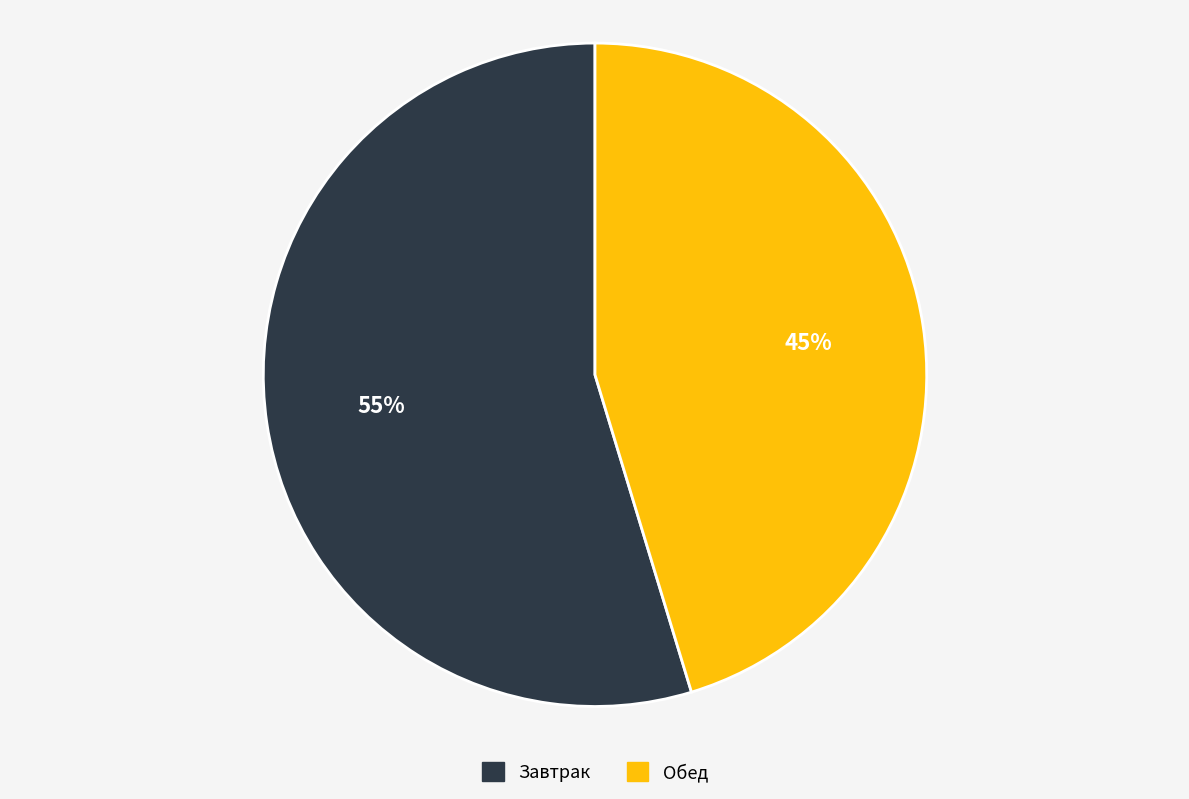

To the nearest percent, what percentage of the pie is Завтрак?

55%